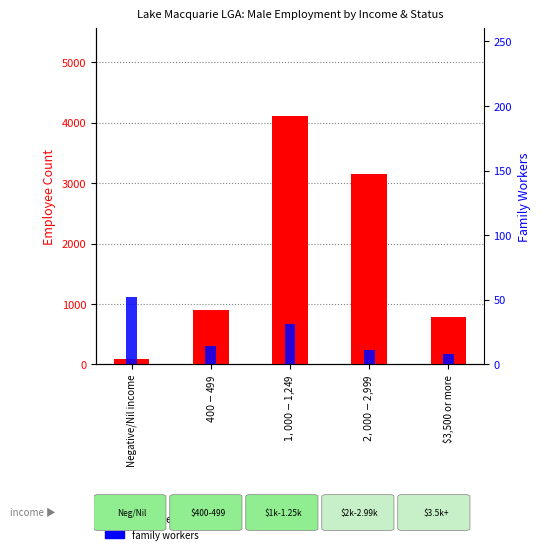

What is the value of the employee count bar at the 1st from the left?

96